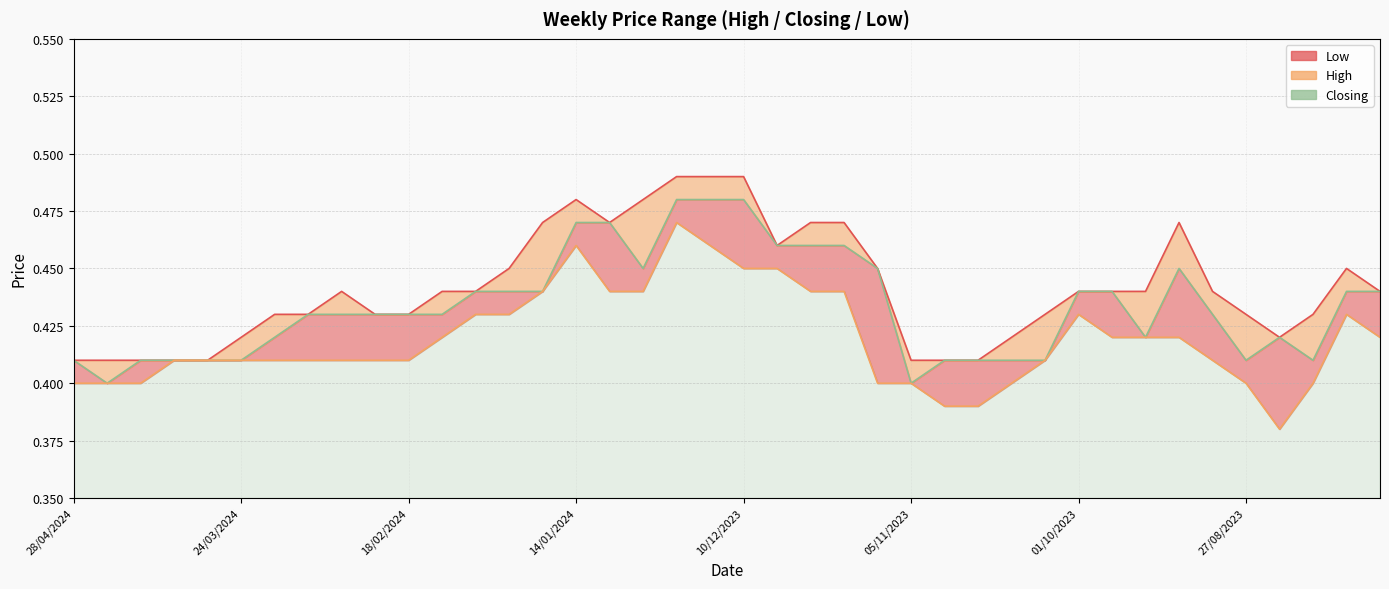

Between 39 and 32, which is larger?

39